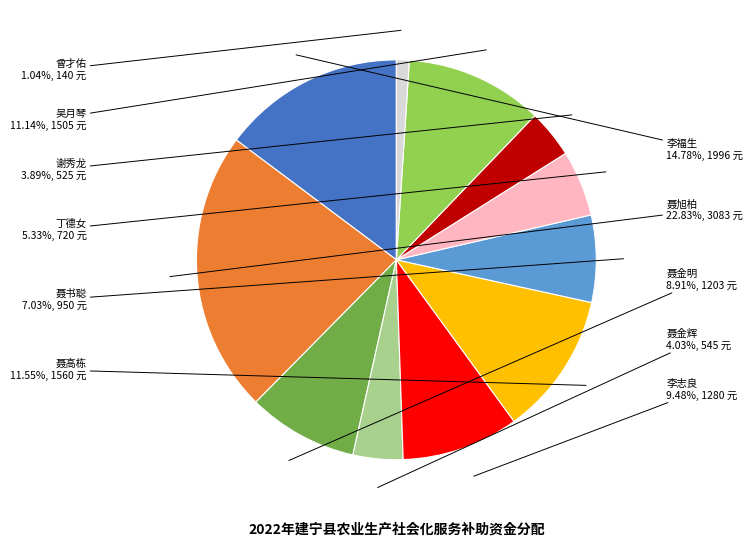

What portion of the pie excludes 聂高栋?

88.5%